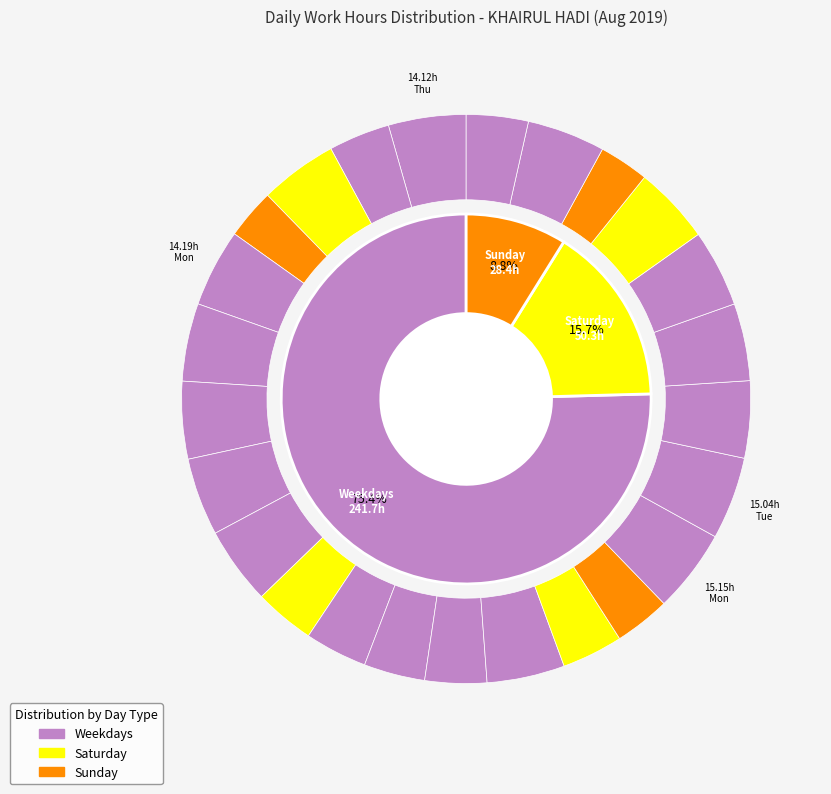

To the nearest percent, what is the average slice percentage?

4%